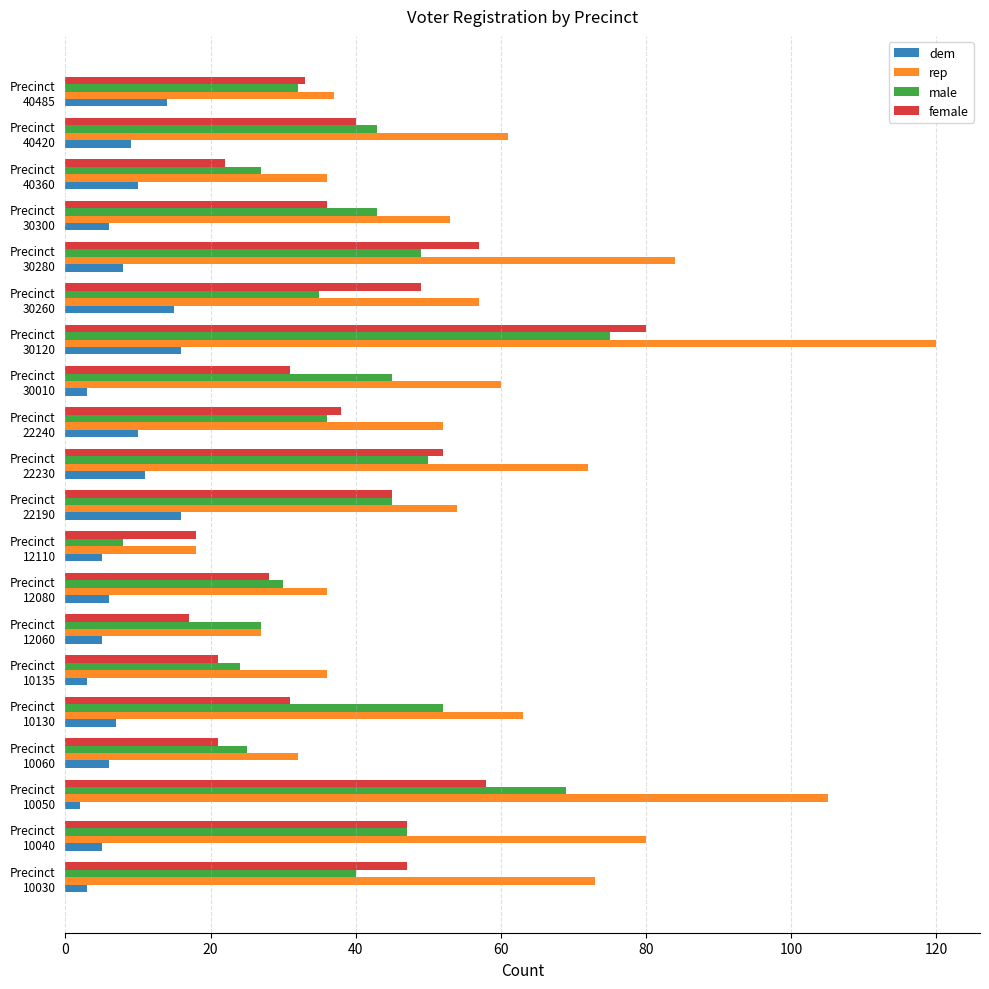

Which category has the highest value across all series?

Precinct
30120